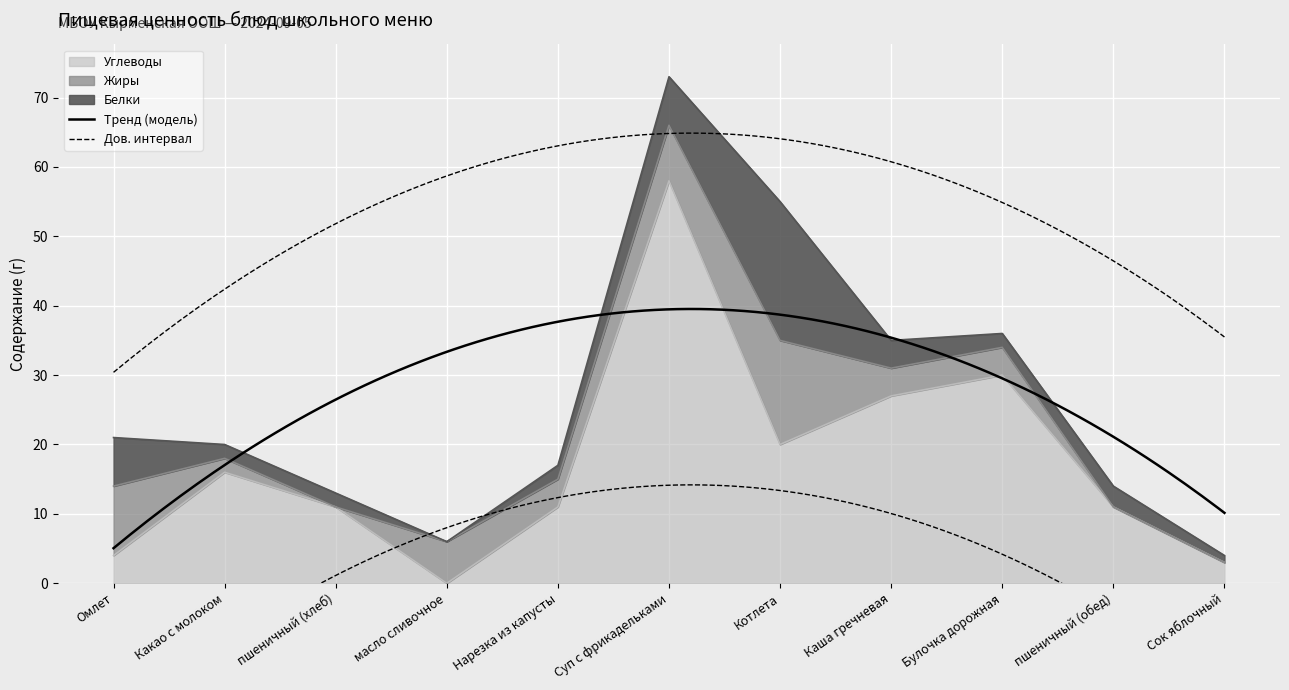

What is the label of the 4th point from the left?

масло сливочное